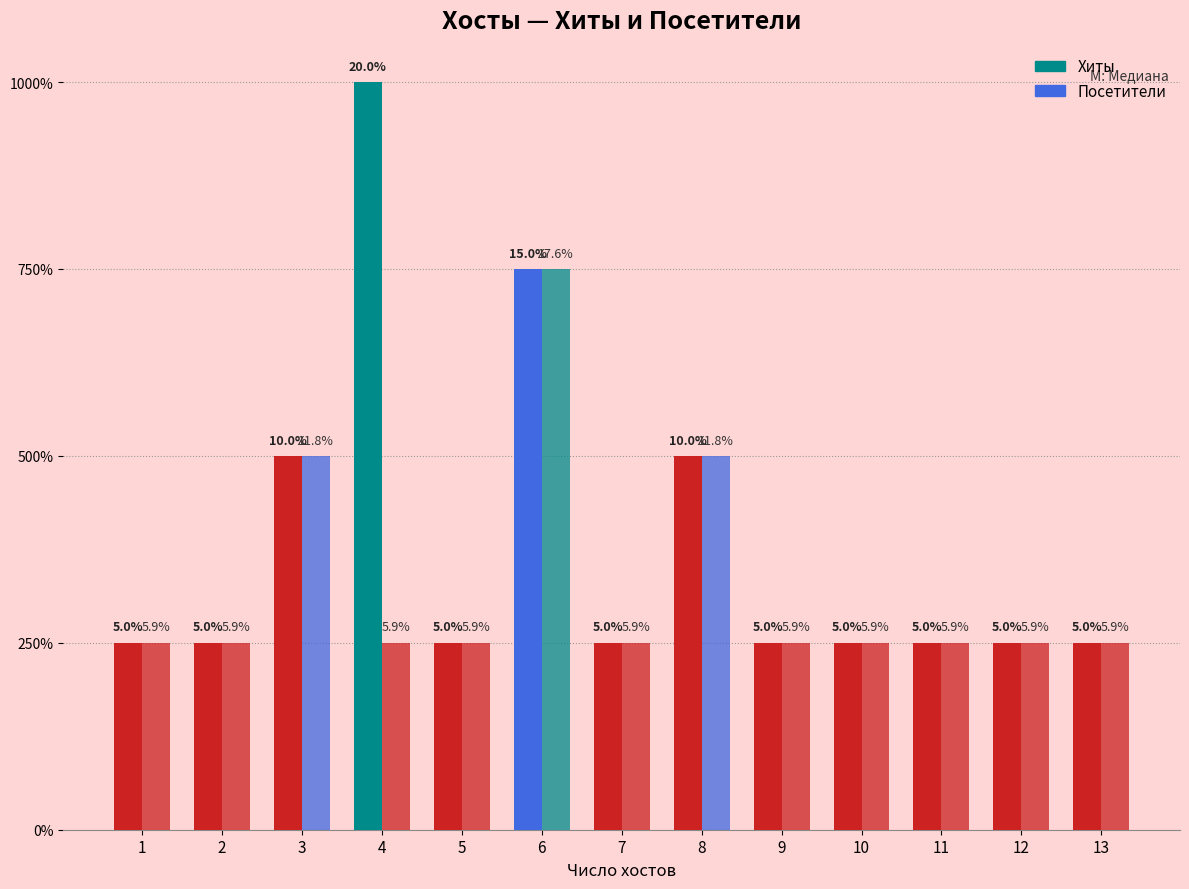

The Посетители series shows 3 at 3. True or false?

False